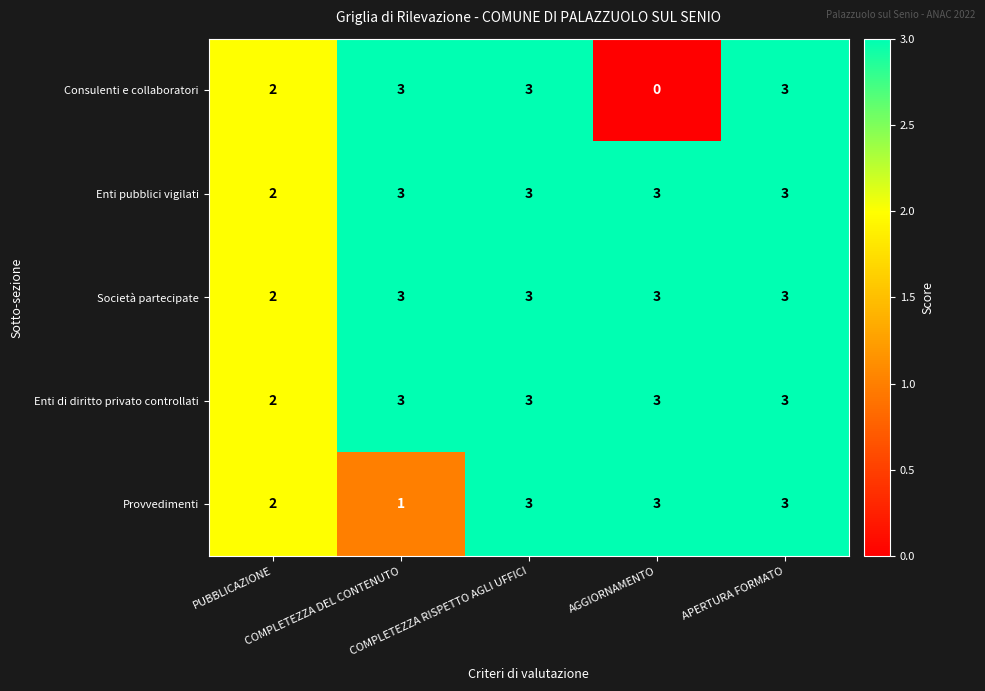

How many values in Consulenti e collaboratori are above zero?

4